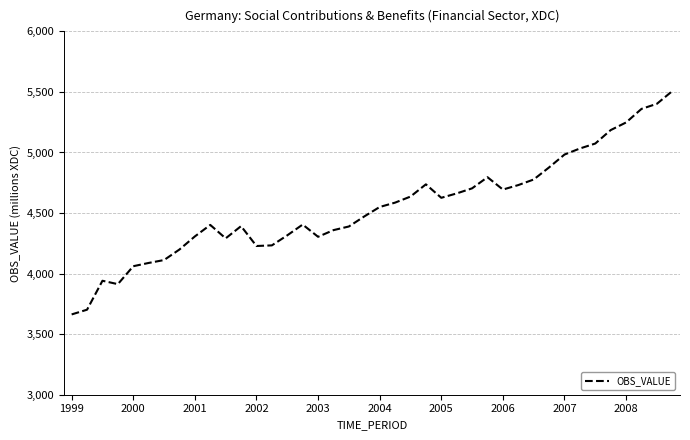

What is the maximum value shown in the chart?

5507